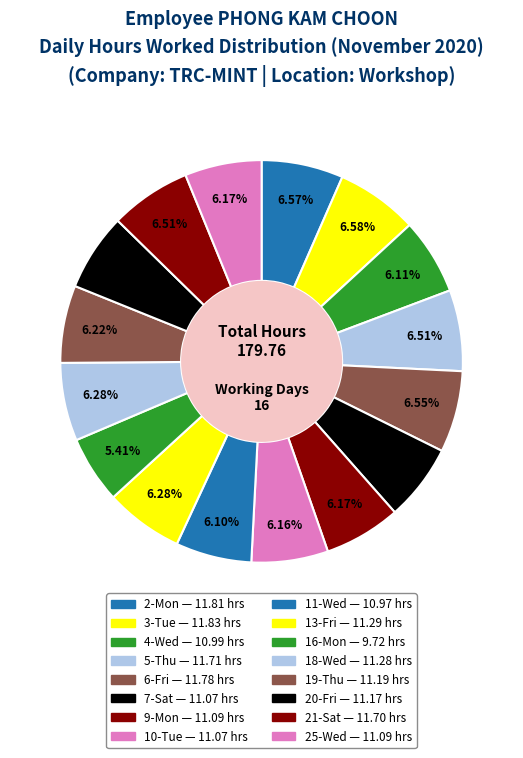

How many segments does this pie chart have?

16